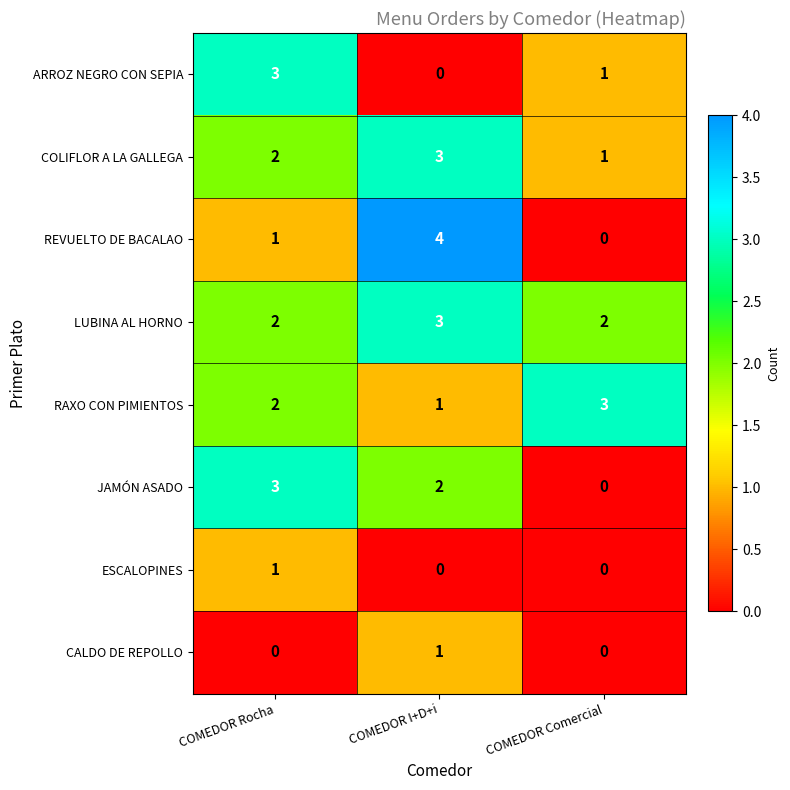

Reading right to left, transcribe all the data shown in this chart.

ARROZ NEGRO CON SEPIA: 1	0	3
COLIFLOR A LA GALLEGA: 1	3	2
REVUELTO DE BACALAO: 0	4	1
LUBINA AL HORNO: 2	3	2
RAXO CON PIMIENTOS: 3	1	2
JAMÓN ASADO: 0	2	3
ESCALOPINES: 0	0	1
CALDO DE REPOLLO: 0	1	0